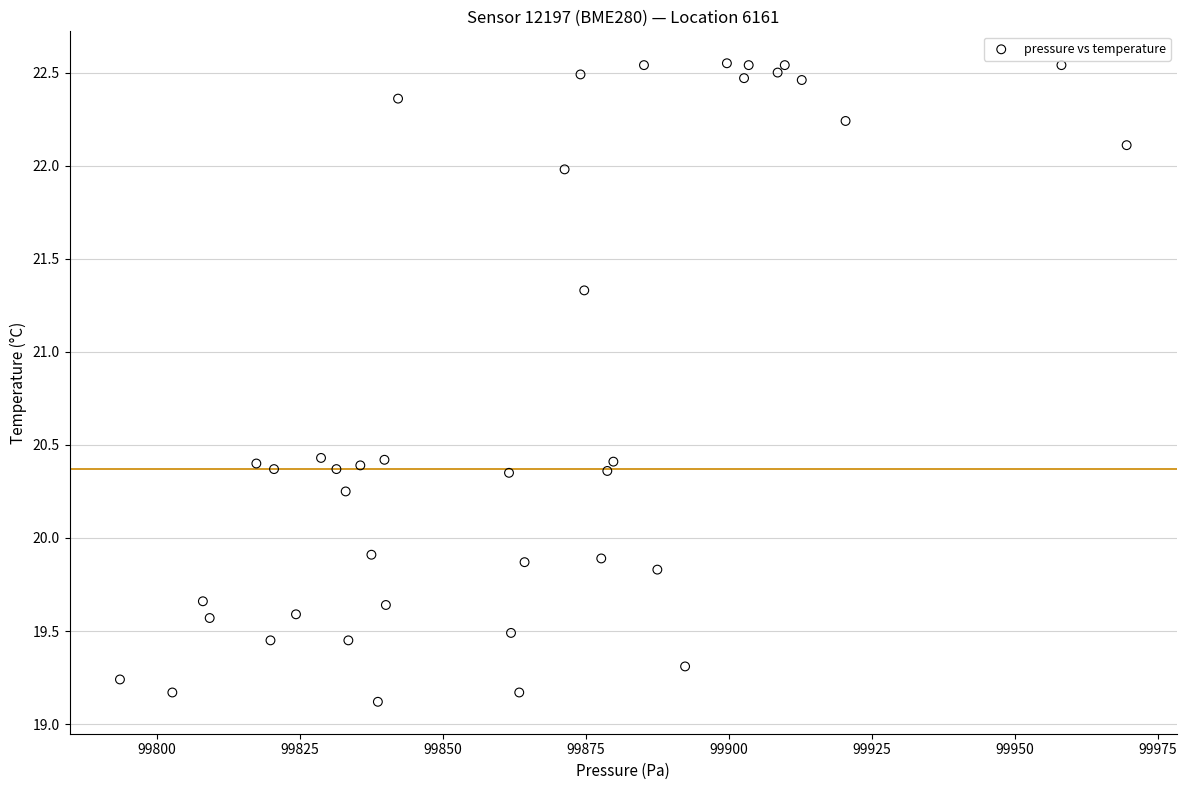

What is the range of X values (max minus min)?

176.0